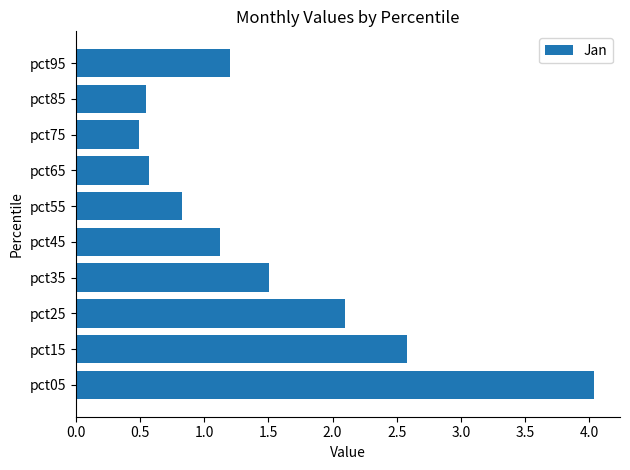

What is the sum of all values?

15.0